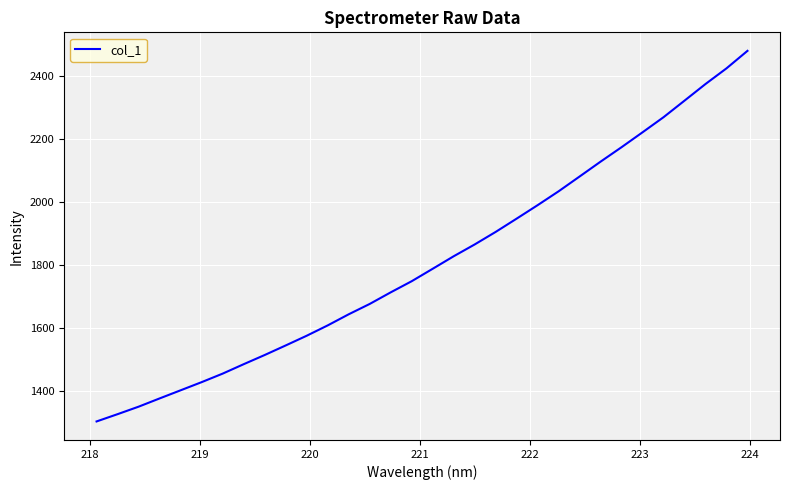

What is the greatest value displayed?

2479.3